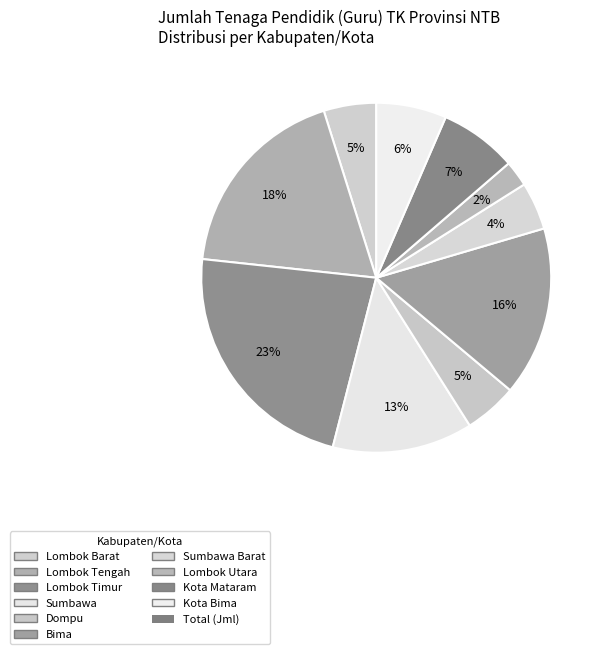

Which category has the biggest portion of the pie?

Lombok Timur